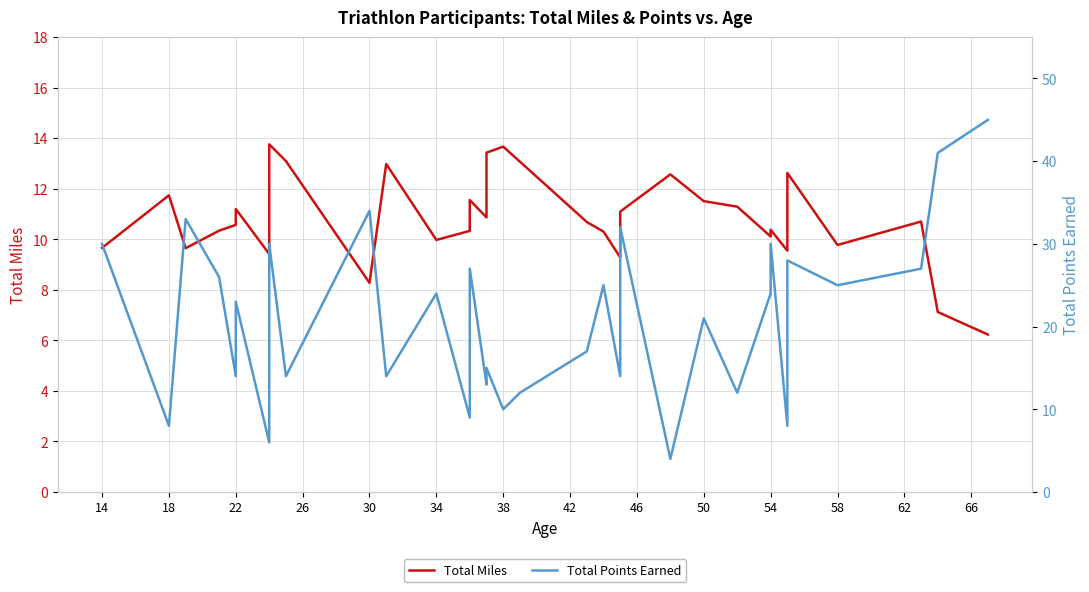

Rank the series by their maximum value, from lowest to highest.

Total Miles, Total Points Earned